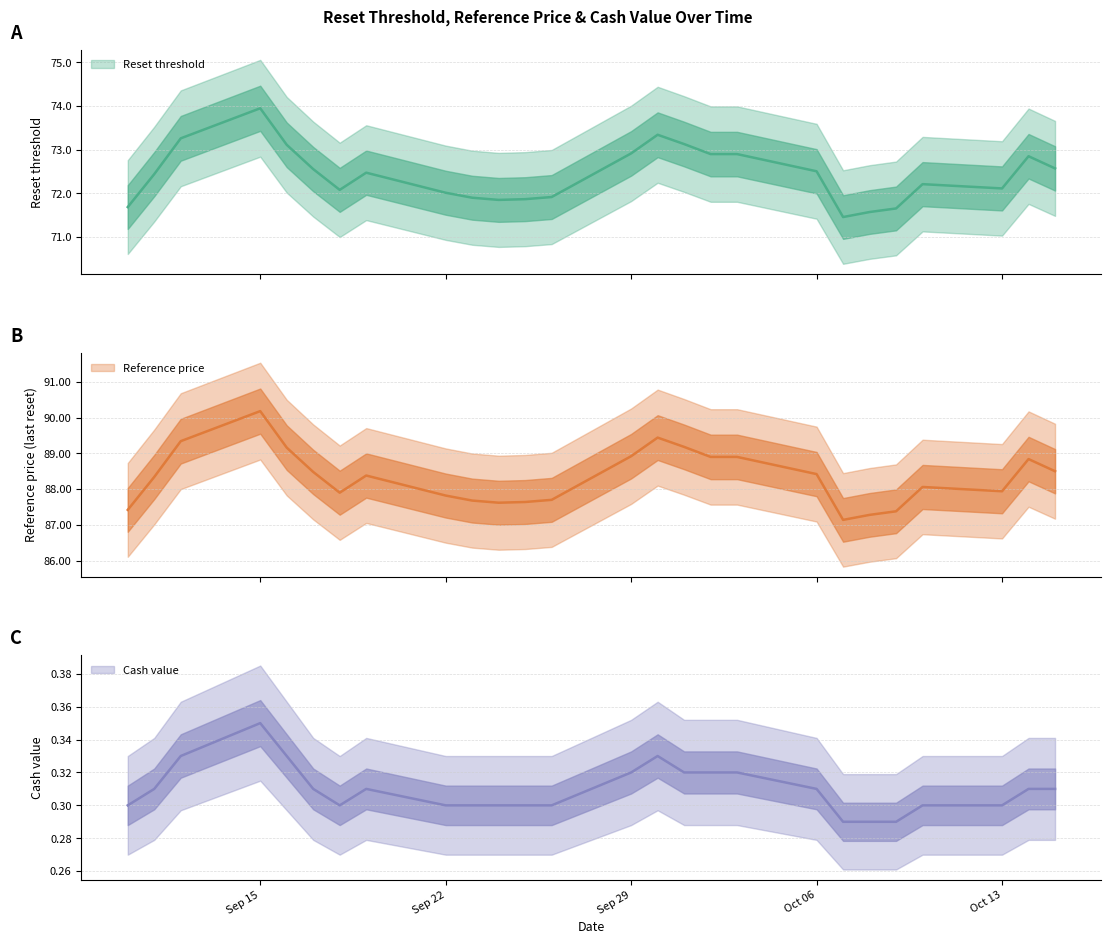

Which series has the widest spread of values?

Reference price